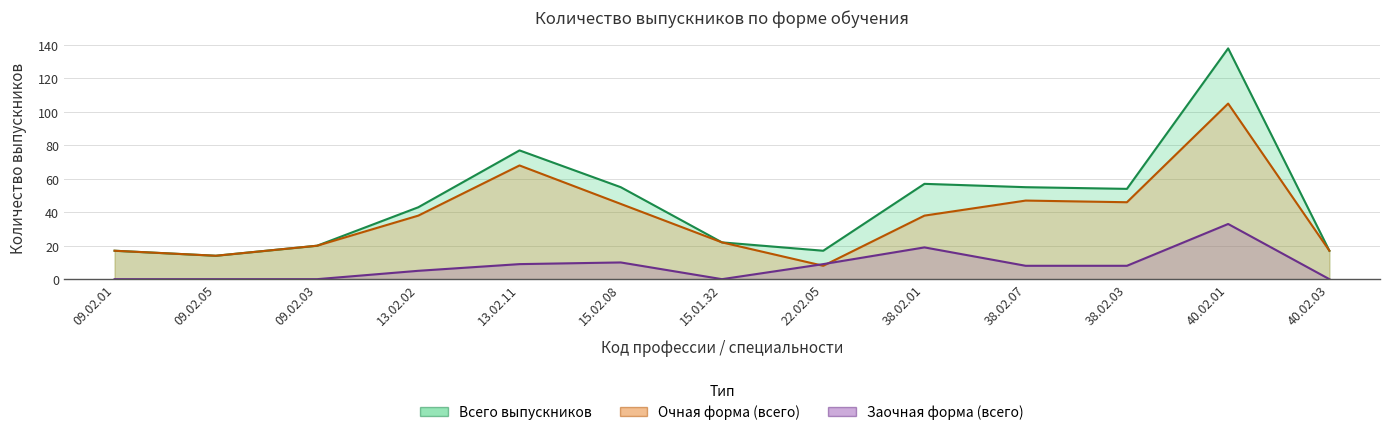

List the labels in order of Очная форма (всего) value, largest first.

40.02.01, 13.02.11, 38.02.07, 38.02.03, 15.02.08, 13.02.02, 38.02.01, 15.01.32, 09.02.03, 09.02.01, 40.02.03, 09.02.05, 22.02.05